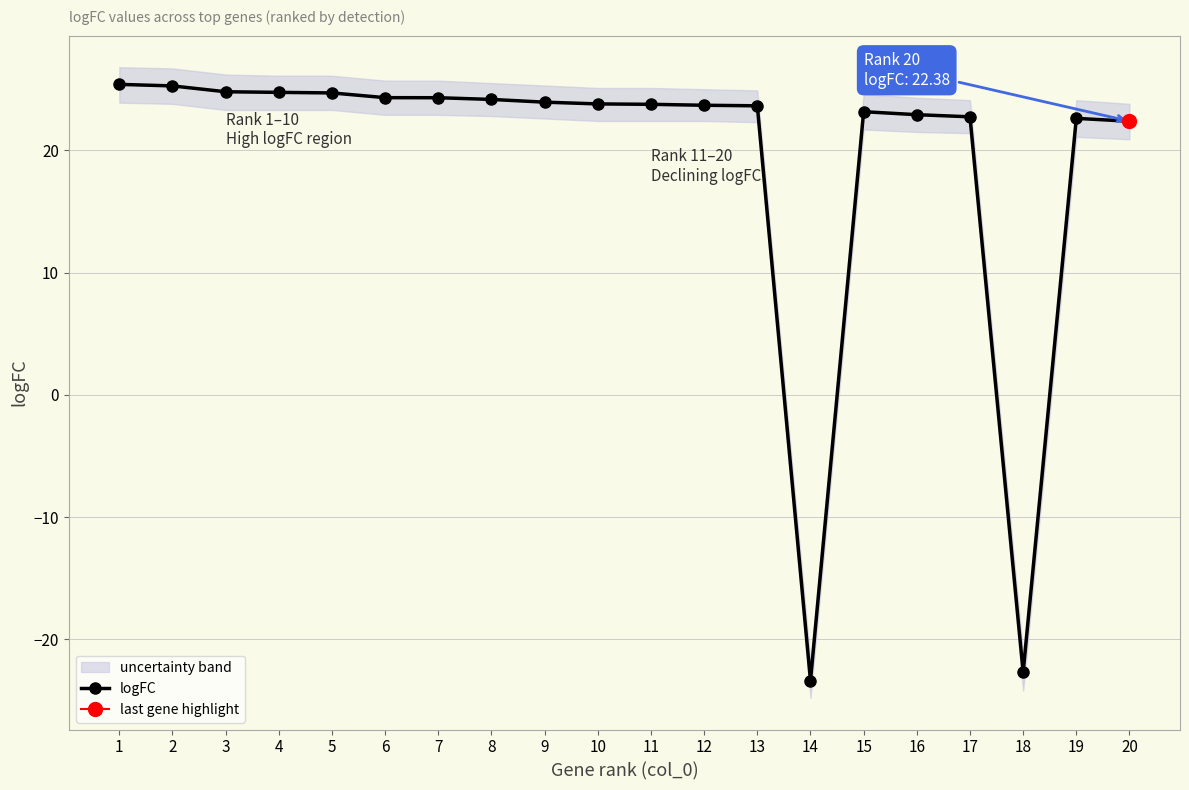

Where does the data first go above 23?

1